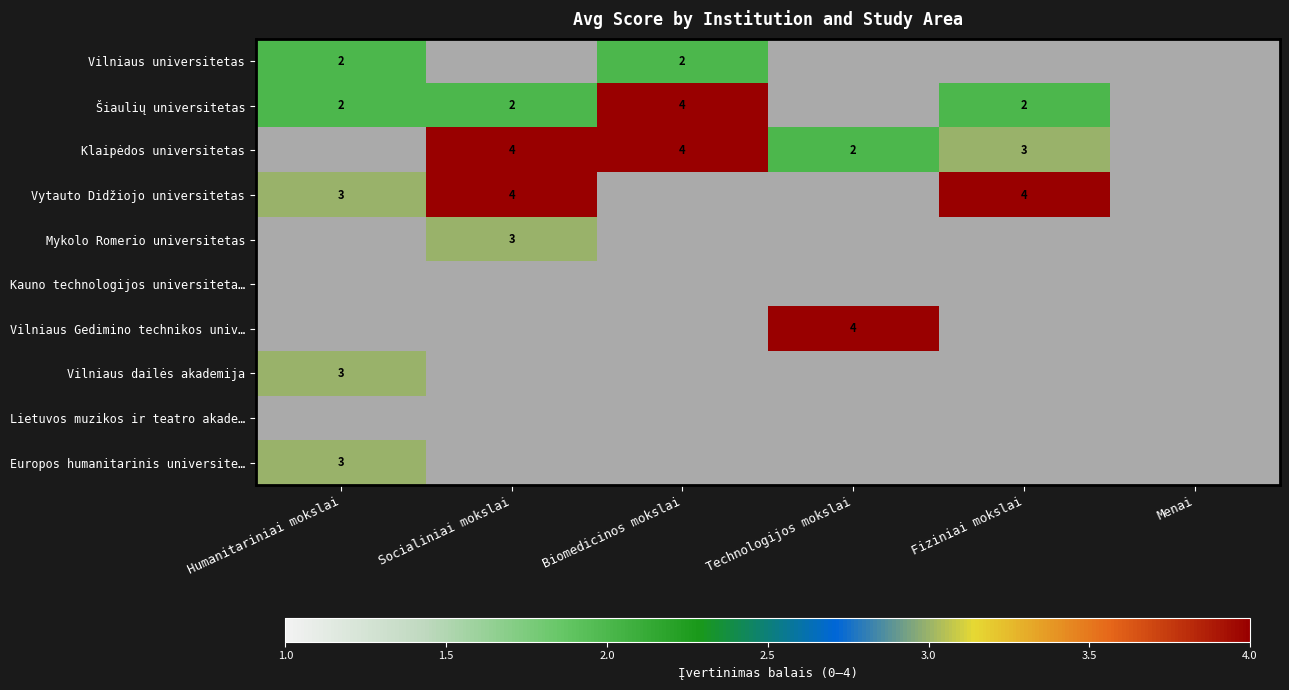

Is it true that Klaipėdos universitetas equals 2 at Socialiniai mokslai?

False